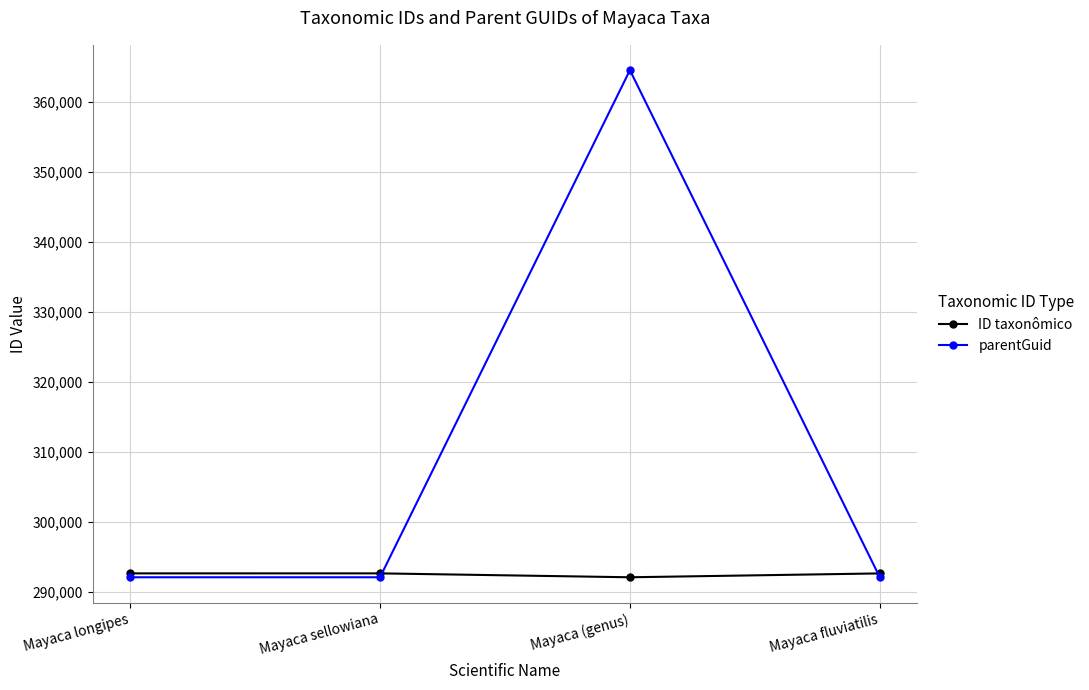

How many lines are shown in the chart?

2